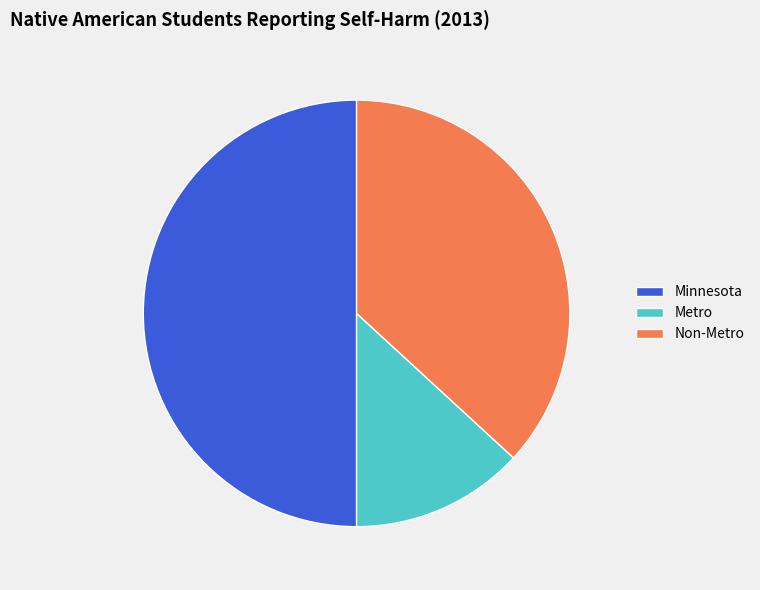

Is it true that Minnesota is 50% of the pie?

True